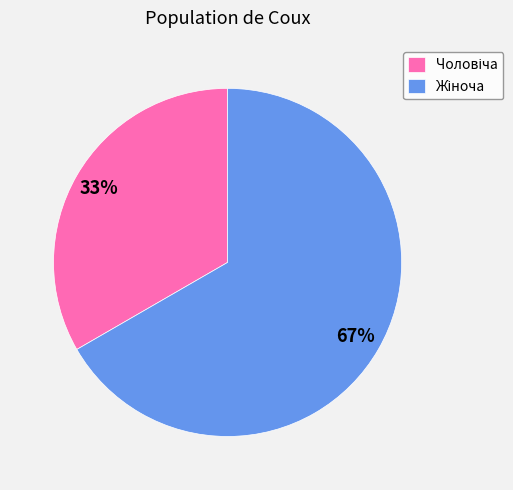

Is there any slice that represents more than half of the pie?

Yes